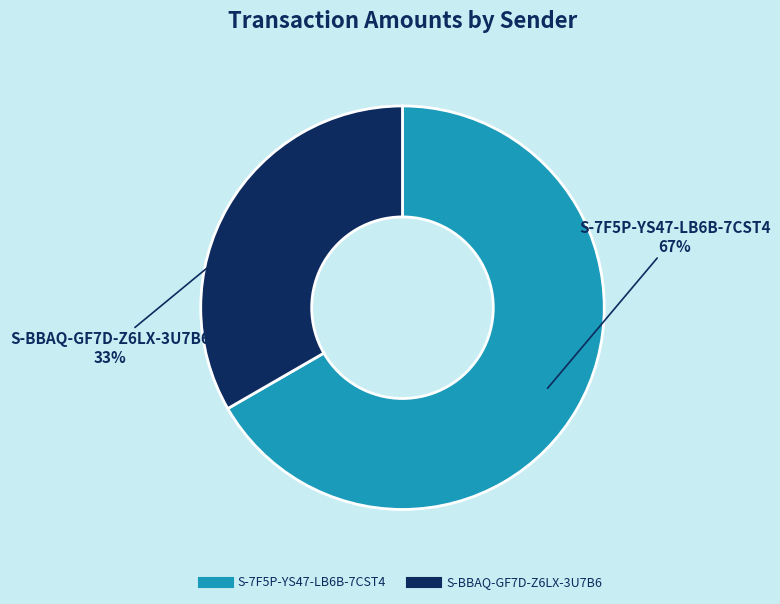

Which has a higher value, S-7F5P-YS47-LB6B-7CST4 or S-BBAQ-GF7D-Z6LX-3U7B6?

S-7F5P-YS47-LB6B-7CST4